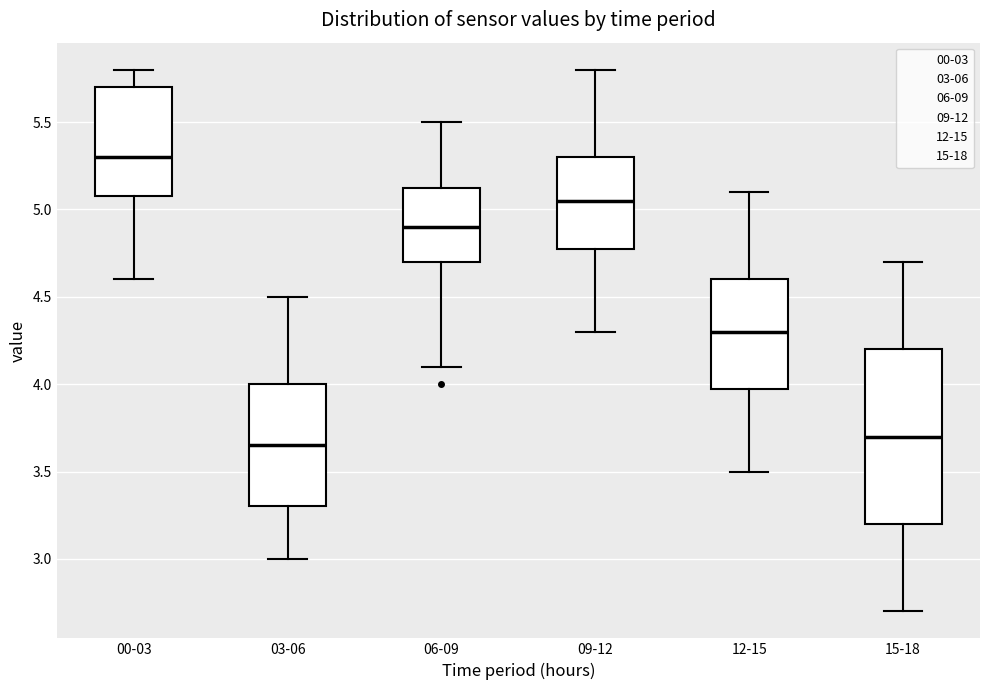

Comparing the boxes themselves (not the whiskers), which one is the tallest?

15-18